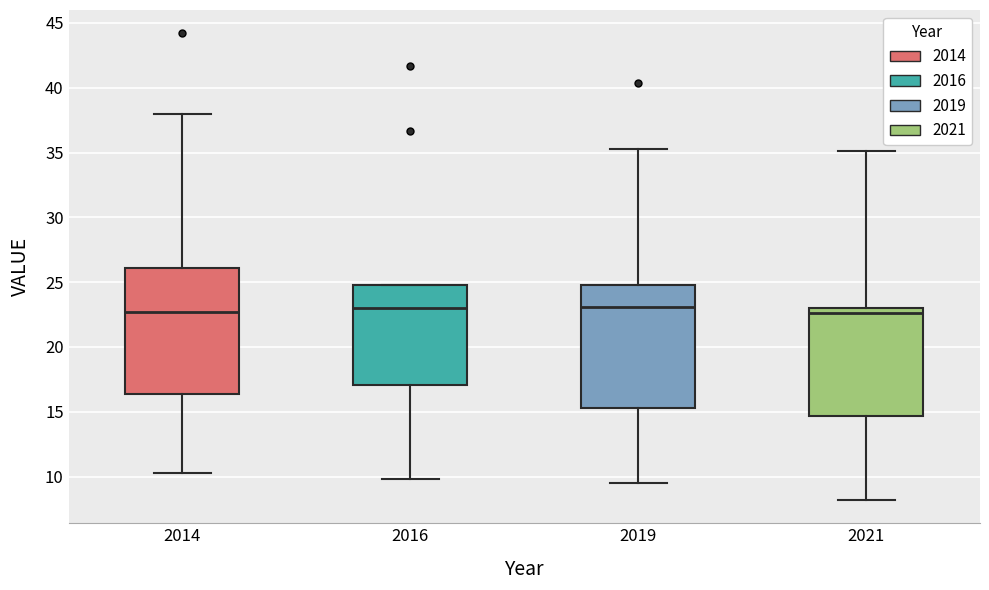

Reading left to right, transcribe this box plot: for each box, give where its median line is, the range the box spans, and where its two whiskers end, as read against the y-axis. The values are not printed on the chart, so give them approximately, as read against the axis.

2014: median 22.5, box 16.5 to 26.0, whiskers 10.5 to 38.0
2016: median 23.0, box 17.0 to 25.0, whiskers 10.0 to 25.0
2019: median 23.0, box 15.5 to 25.0, whiskers 9.5 to 35.5
2021: median 22.5, box 14.5 to 23.0, whiskers 8.0 to 35.0